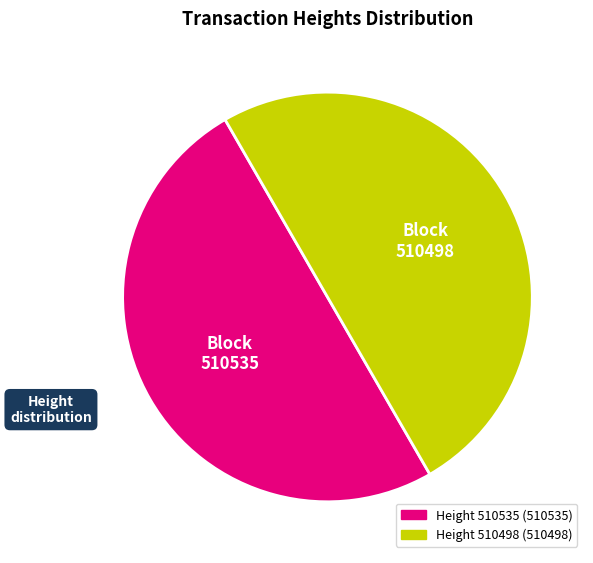

Count the number of slices in the pie.

2